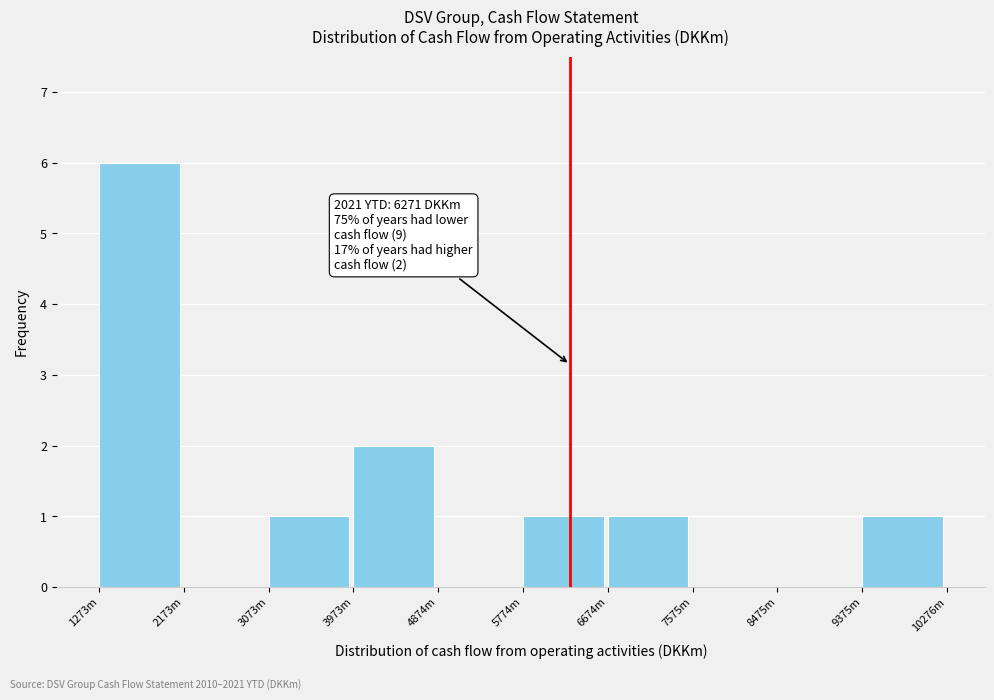

Reading left to right, extract all data points from this chart.

1273m=6	2173m=0	3073m=1	3973m=2	4874m=0	5774m=1	6674m=1	7575m=0	8475m=0	9375m=1